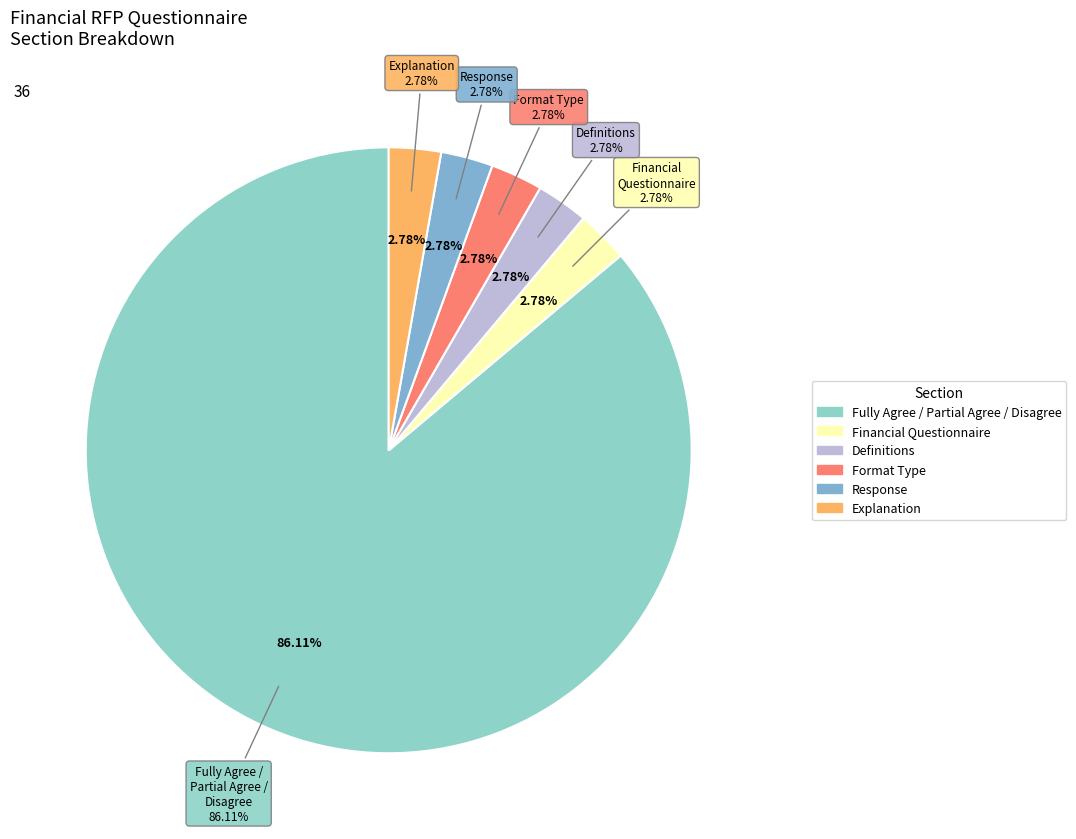

Count the number of slices in the pie.

6